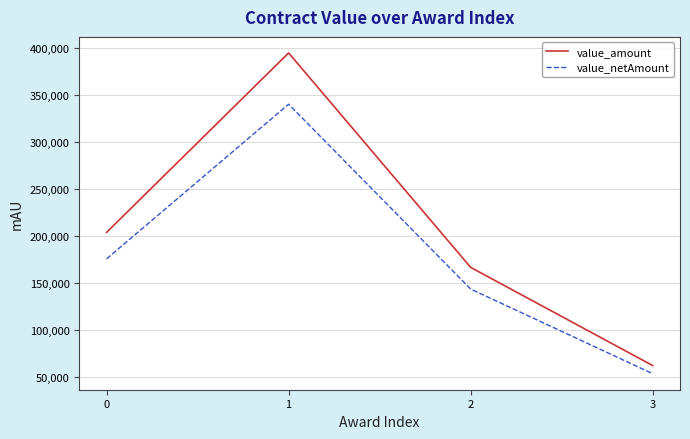

Rank the series at 2 from highest to lowest value.

value_amount, value_netAmount